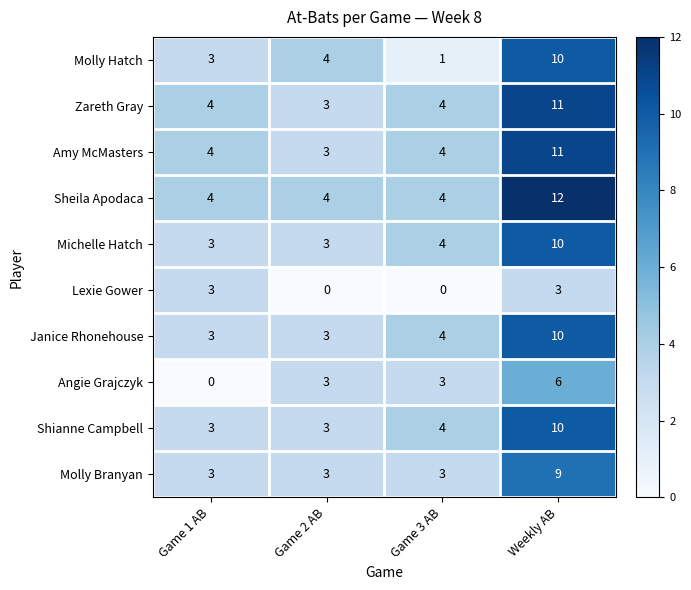

What is the sum of all Angie Grajczyk values?

12